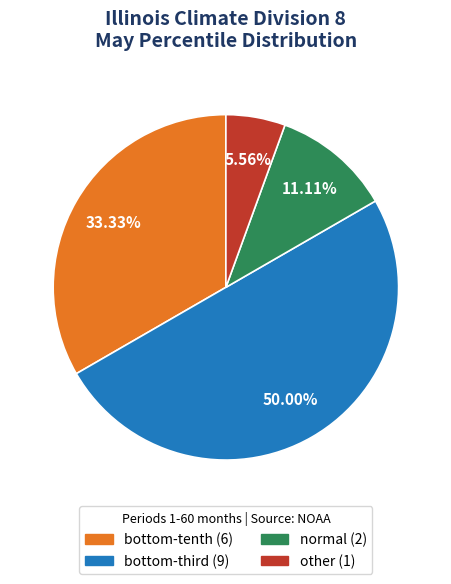

What is the smallest slice in the pie chart?

other